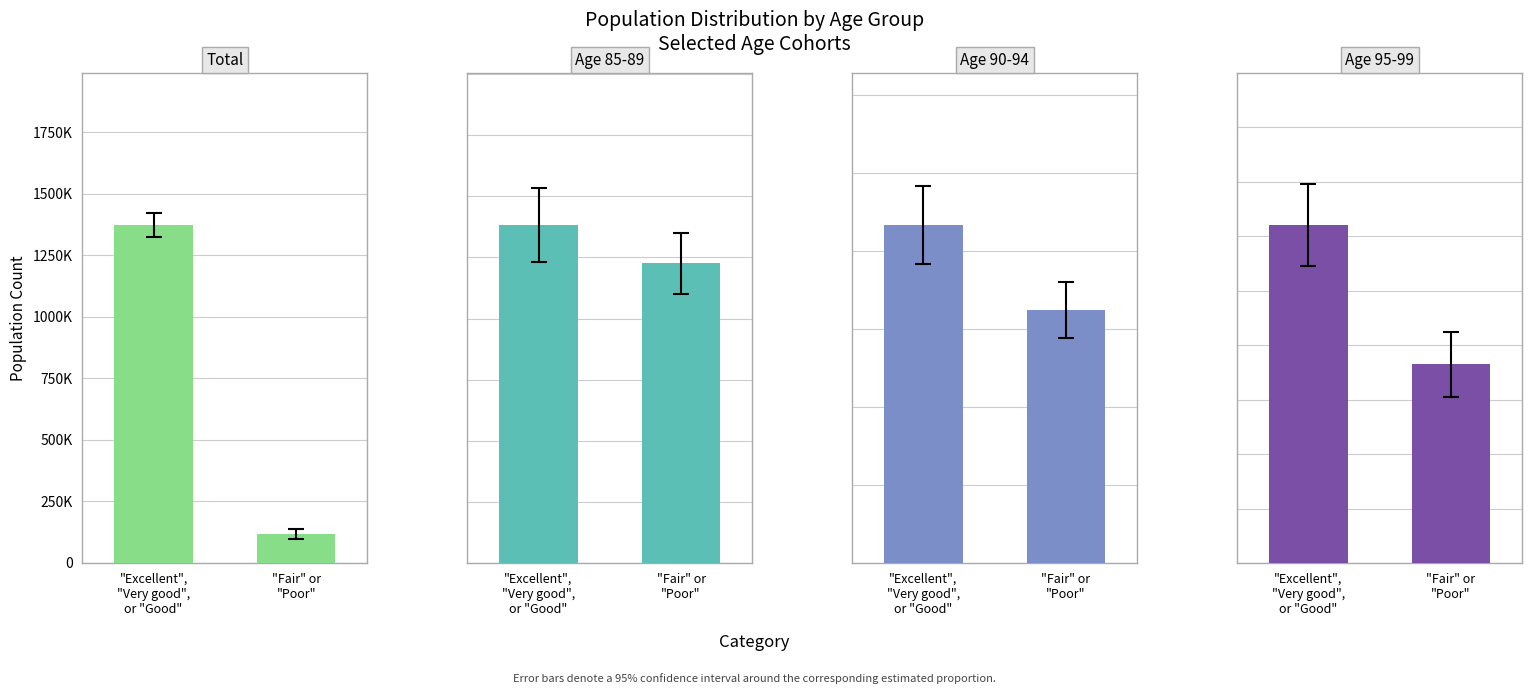

Reading left to right, what are all the values shown in this chart?

Total: 1372648	119375
Age 85-89: 276494	245213
Age 90-94: 216497	162105
Age 95-99: 124059	72936